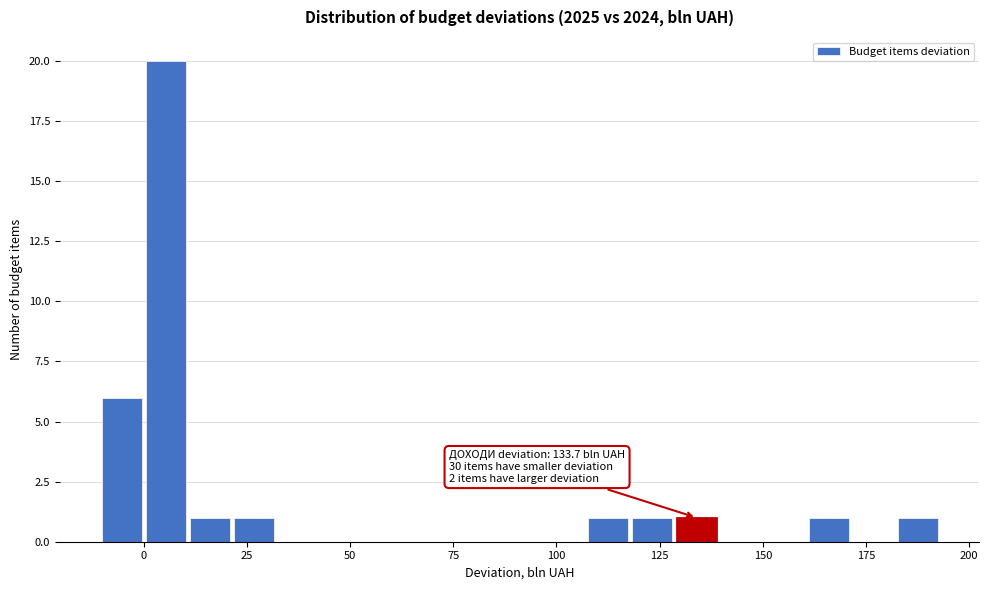

Around what value on the x-axis is the tallest bar? Give the approximate position of its centre, as read against the axis.

5